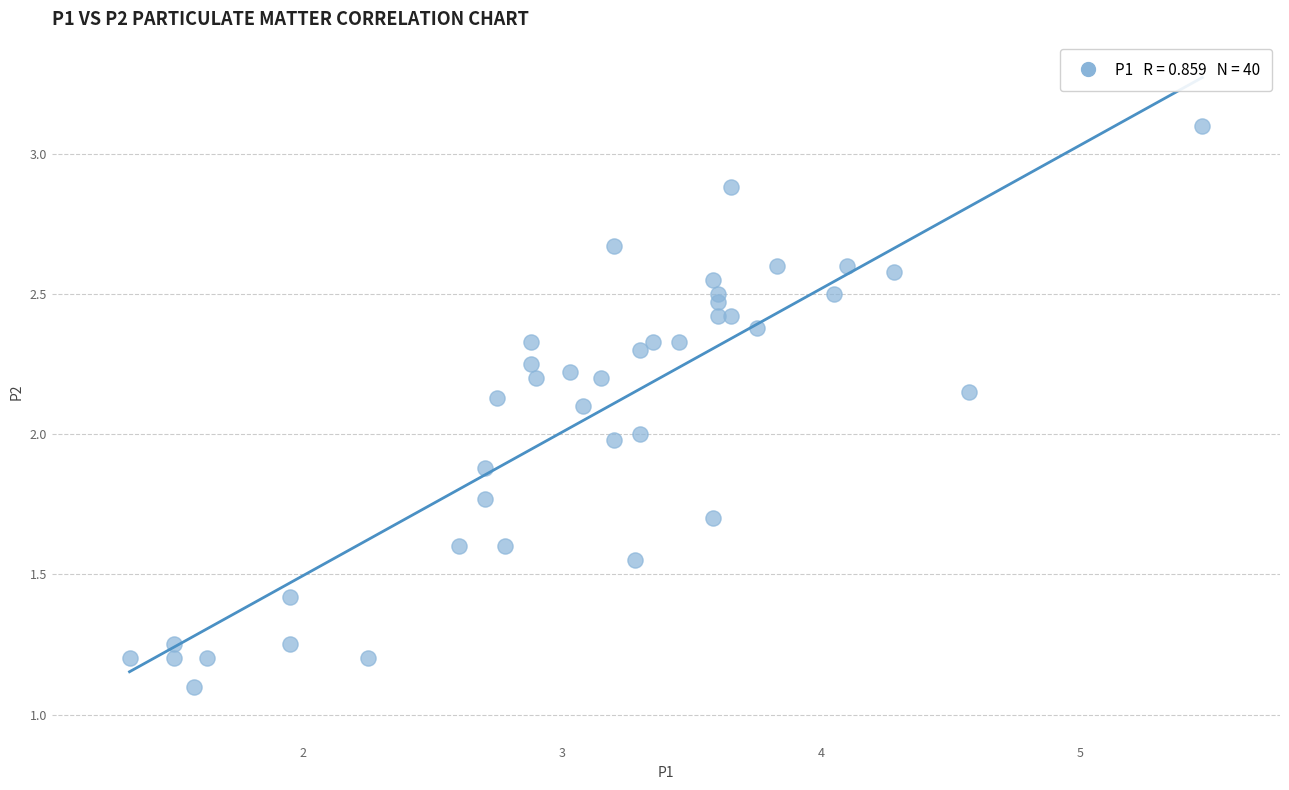

What is the range of Y values (max minus min)?

2.0